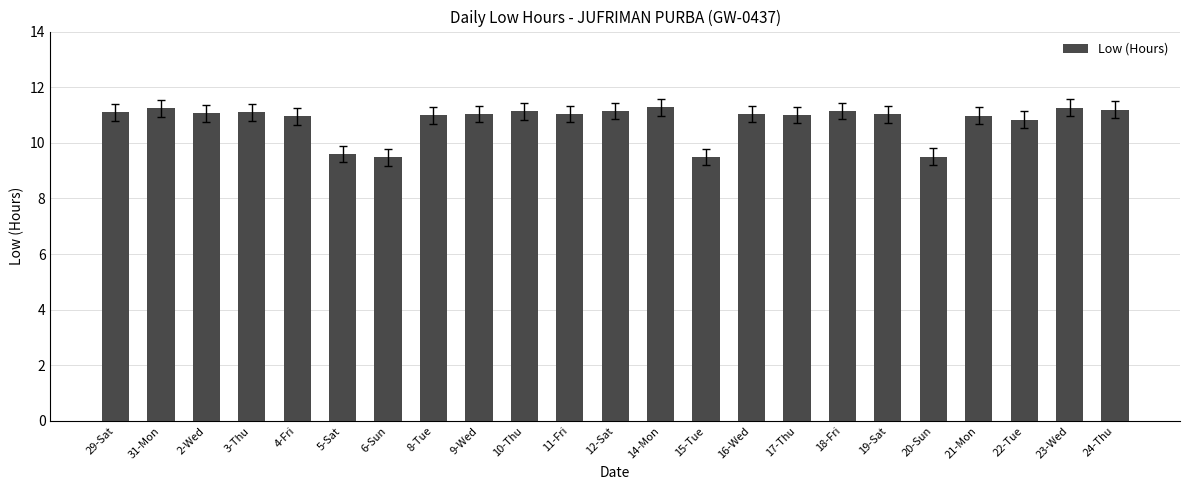

What is the difference between the maximum and minimum values?

1.8